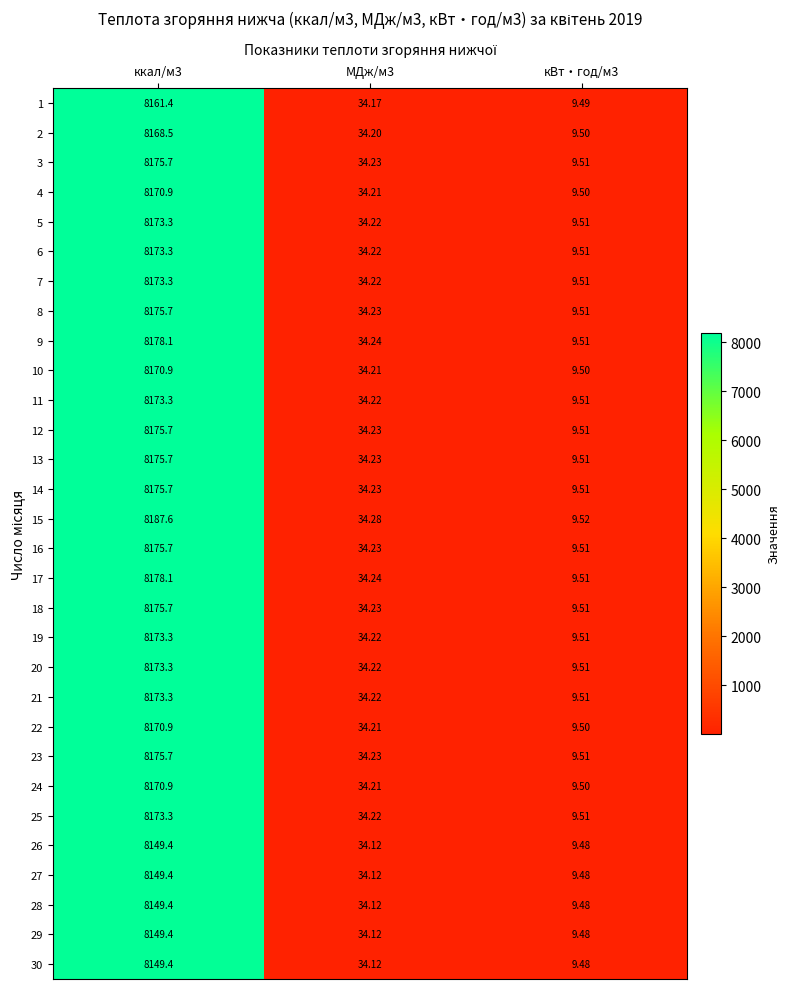

Is the value of 15 at кВт‧год/м3 greater than the value of 19 at кВт‧год/м3?

Yes